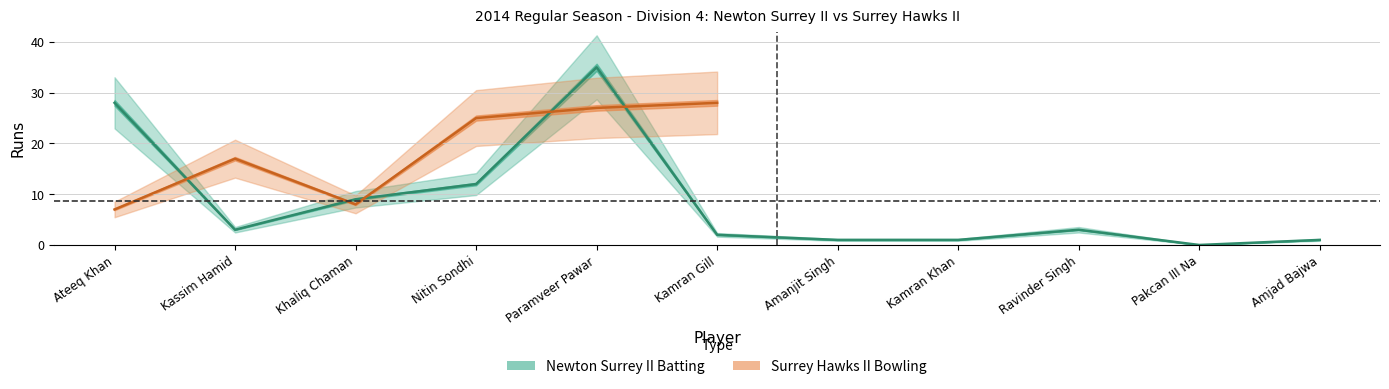

Which label corresponds to the largest value in the chart?

Paramveer Pawar